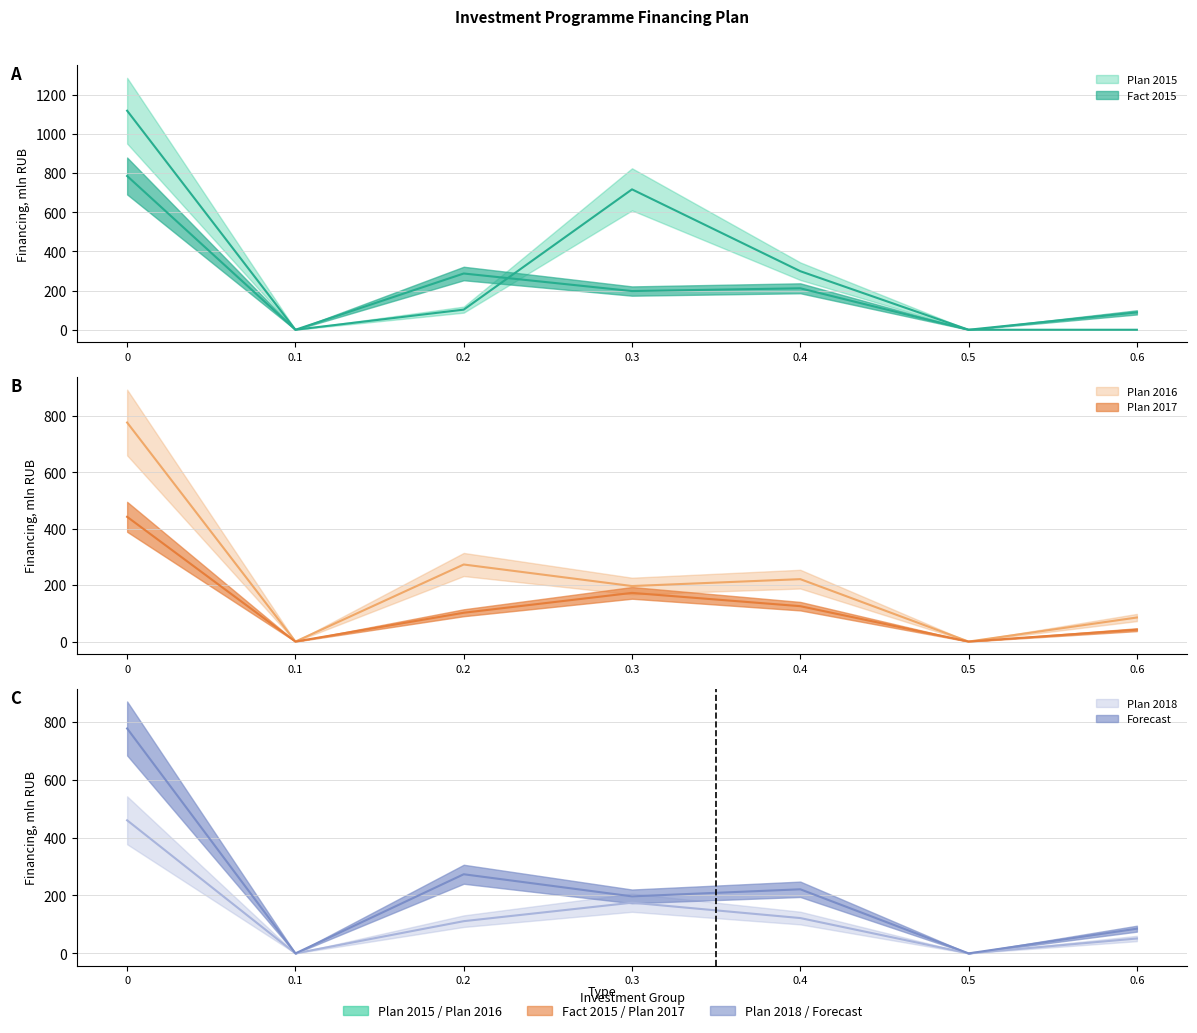

Which series has the largest total across all categories?

Plan 2015